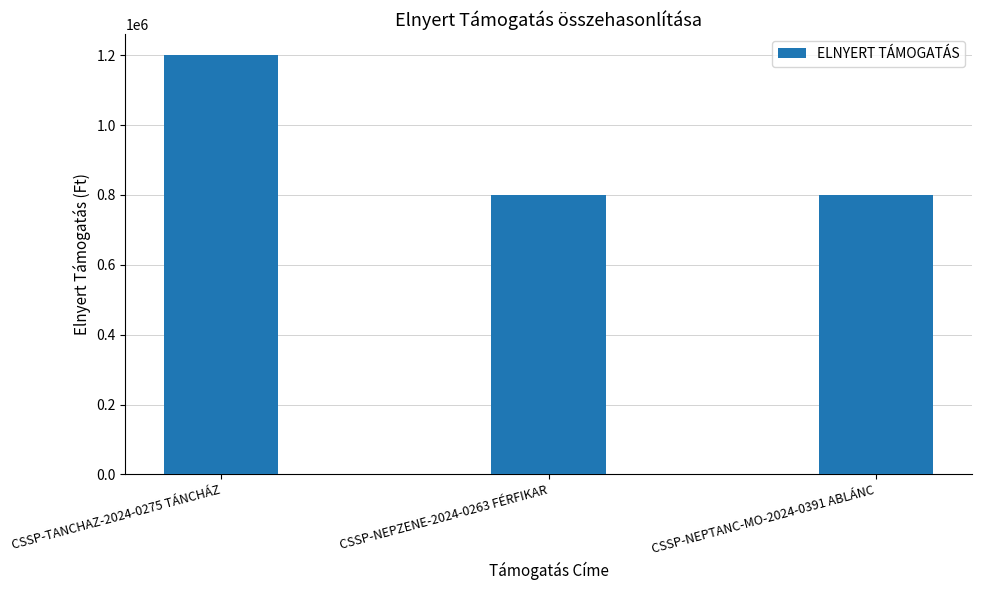

What is the value of the 1st bar from the left?

1200000